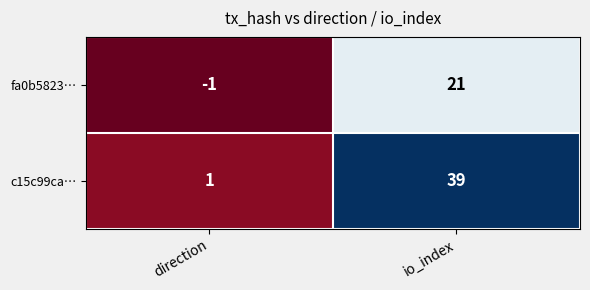

Which label corresponds to the smallest value in the chart?

direction